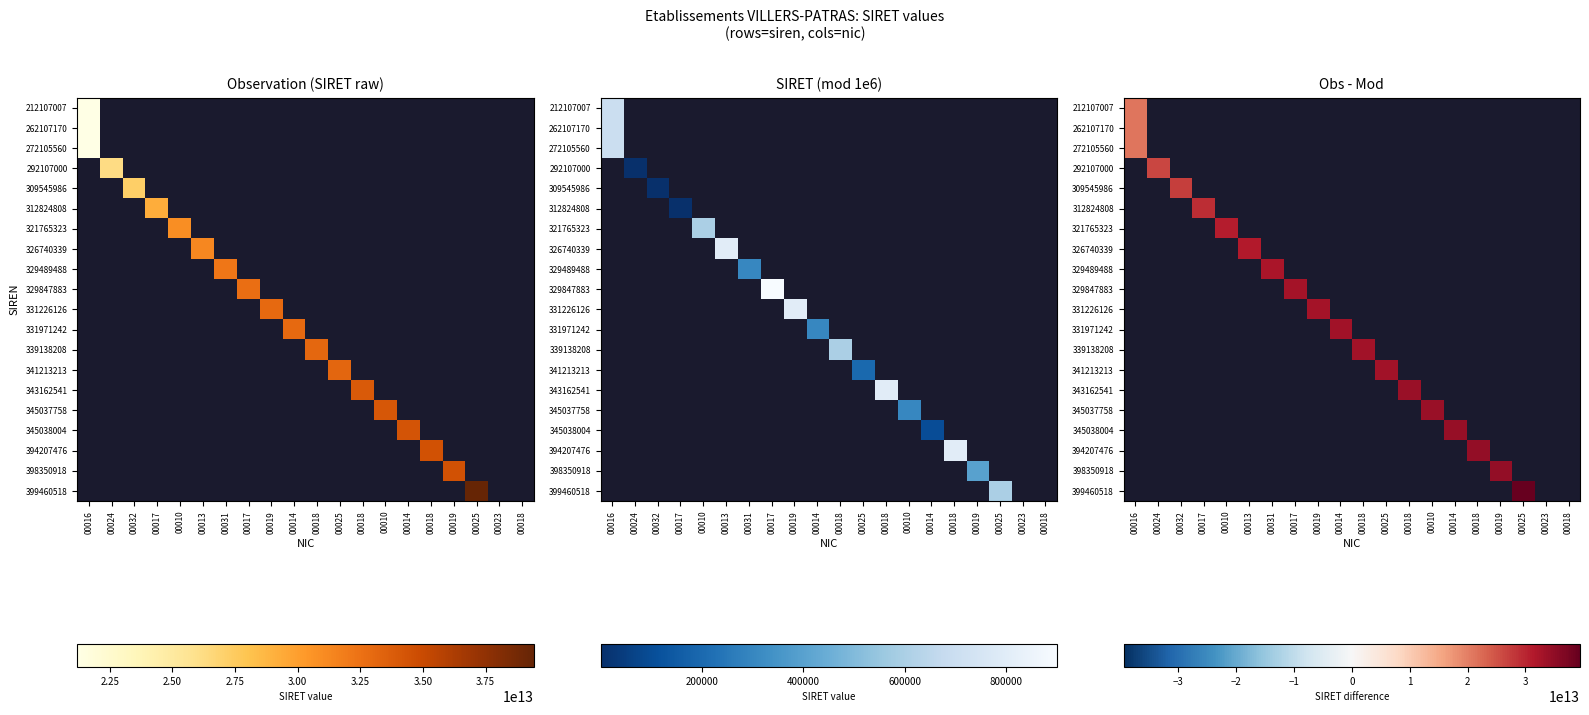

What is the smallest value displayed?

21210700000000.0